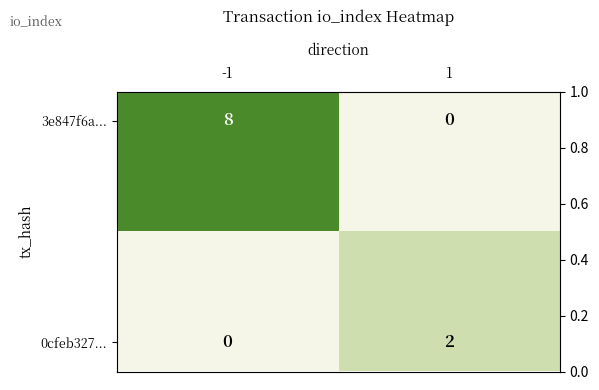

Which series has the largest total across all categories?

3e847f6a...